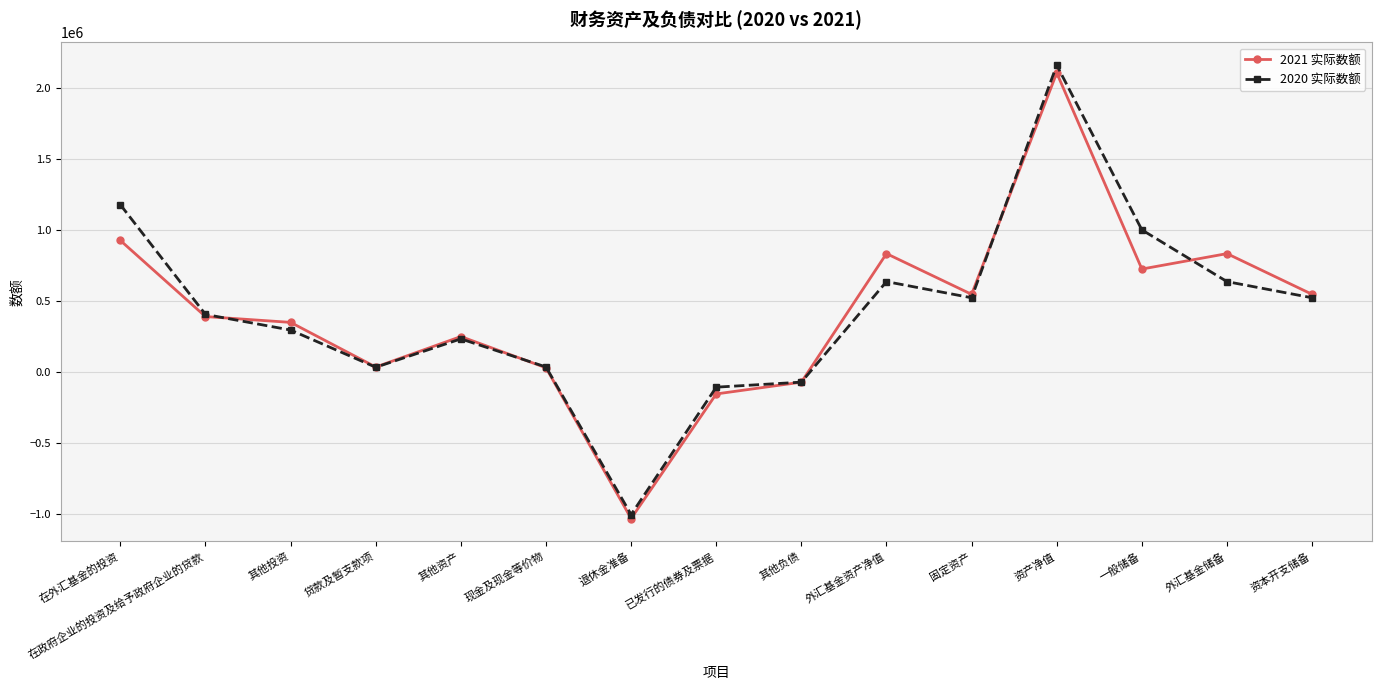

What value does the 2020 实际数额 series have at 资本开支储备, to the nearest 50?

522800